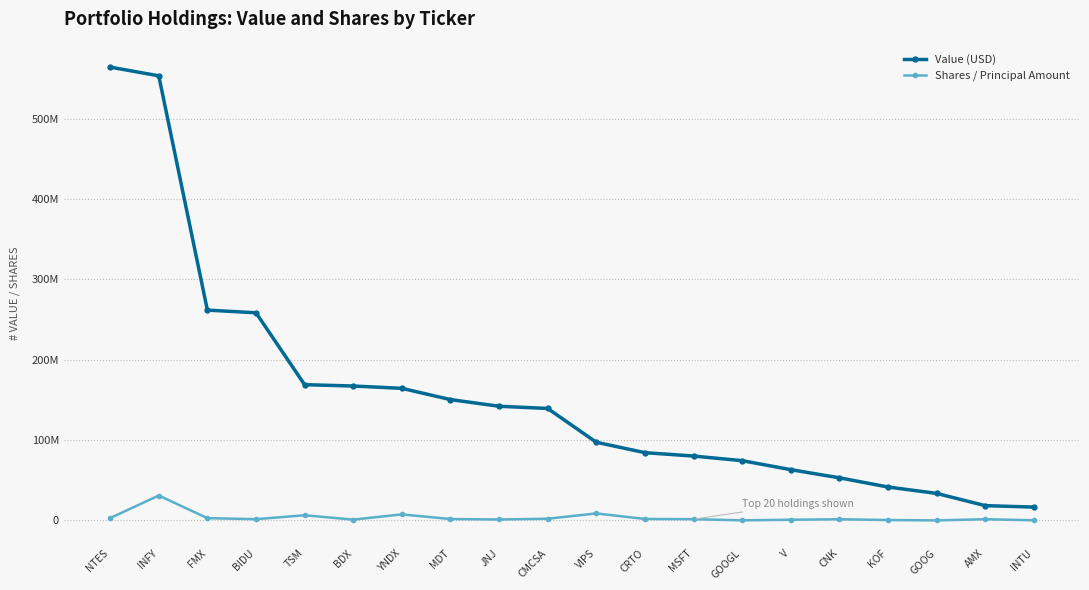

What is the difference between the second highest and minimum values in the Shares / Principal Amount series?

8664073